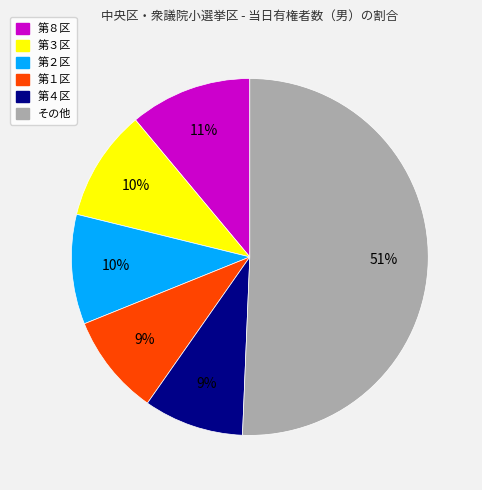

To the nearest percent, what is the average slice percentage?

17%